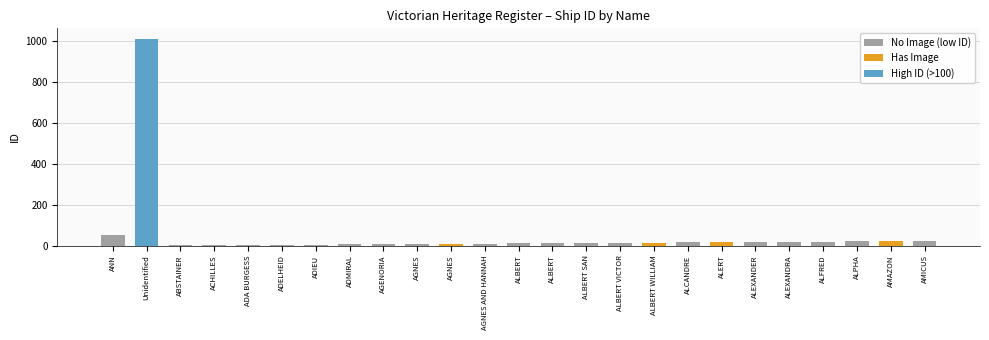

Does the chart contain any negative values?

No